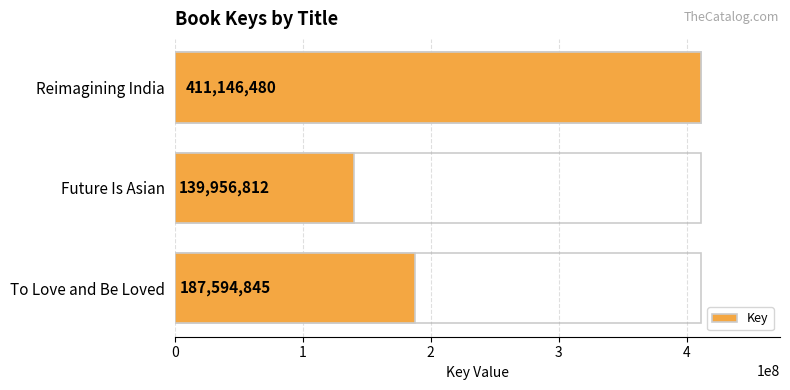

Between 1 and 2, which is larger?

2